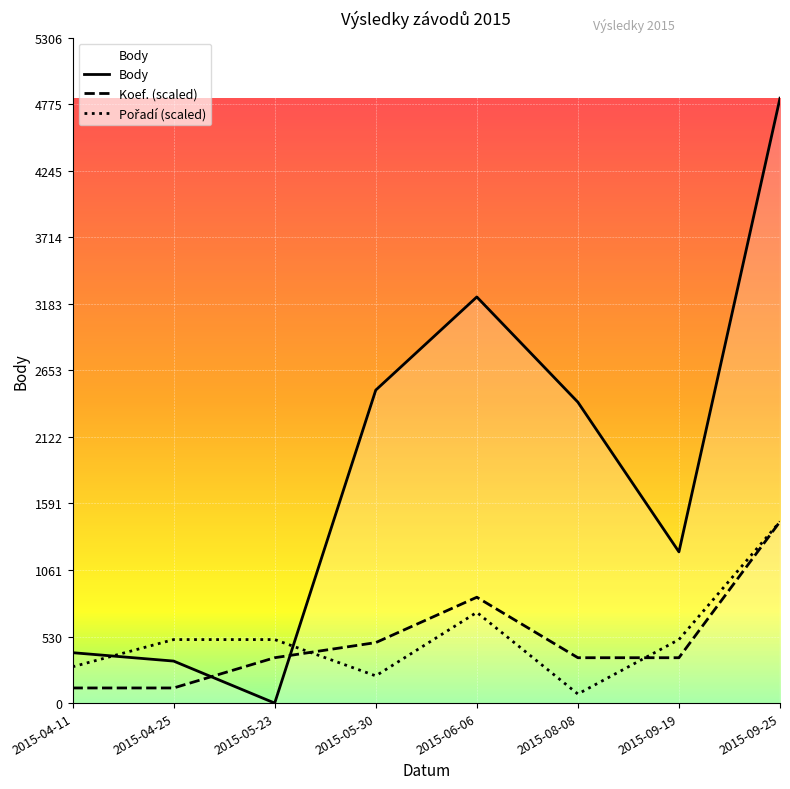

What is the sum of the Body values at 2015-05-30 and 2015-09-25?

7320.0